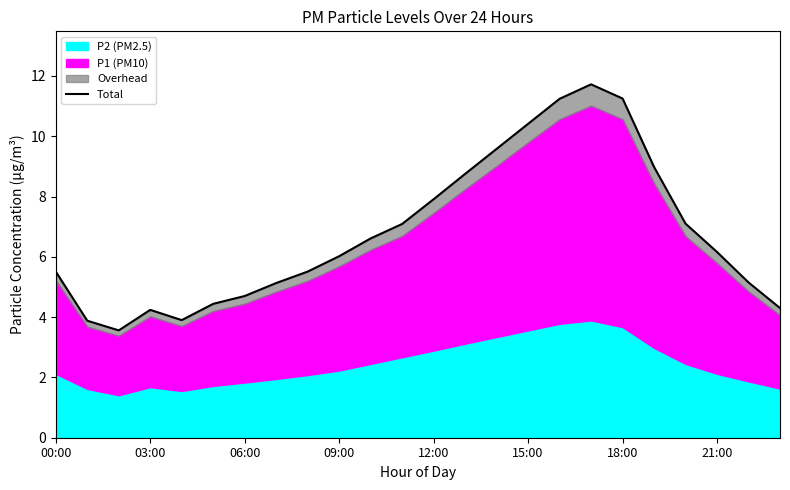

Reading left to right, list all the values displayed in this chart.

5.5	3.9	3.6	4.2	3.9	4.4	4.7	5.1	5.5	6.0	6.6	7.1	7.9	8.8	9.6	10.4	11.2	11.7	11.2	9.0	7.1	6.2	5.1	4.3